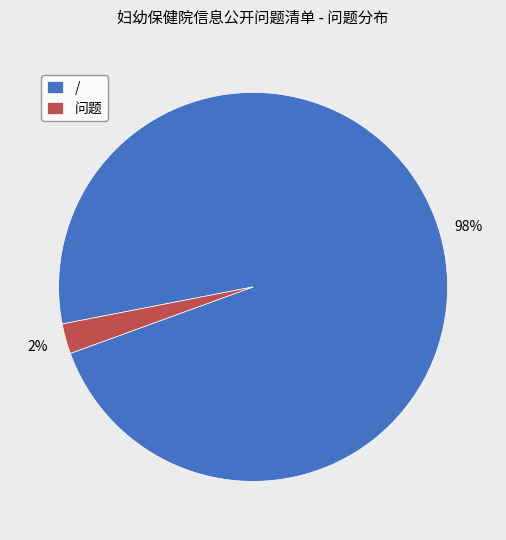

Between 问题 and /, which is larger?

/